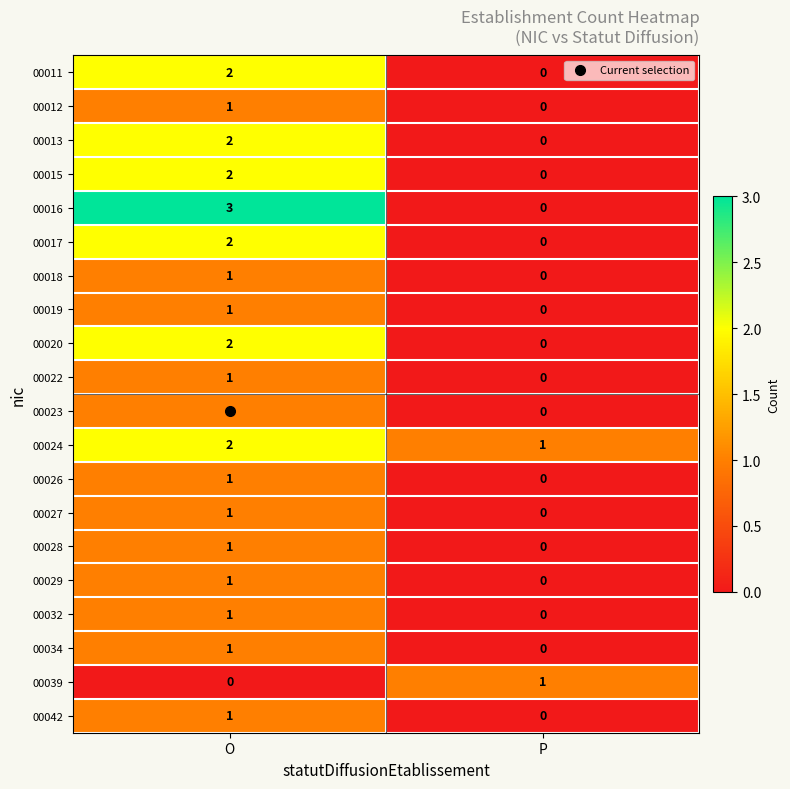

What is the total value across all series at P?

2